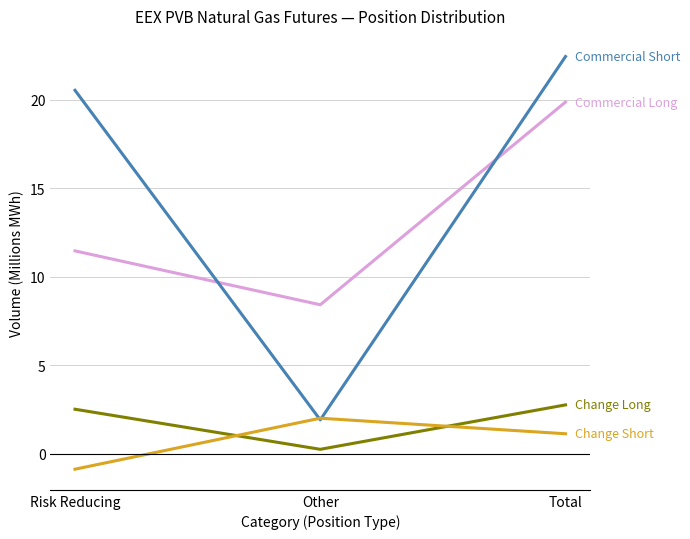

At which category is the sum across all series the highest?

Total